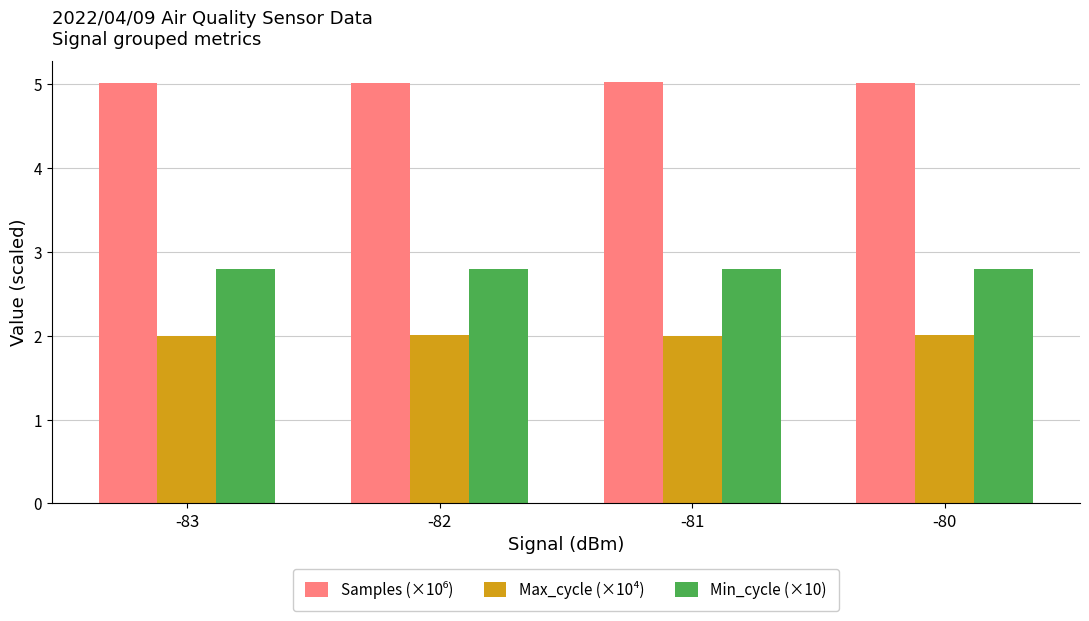

What is the total value across all series at -81?

9.8